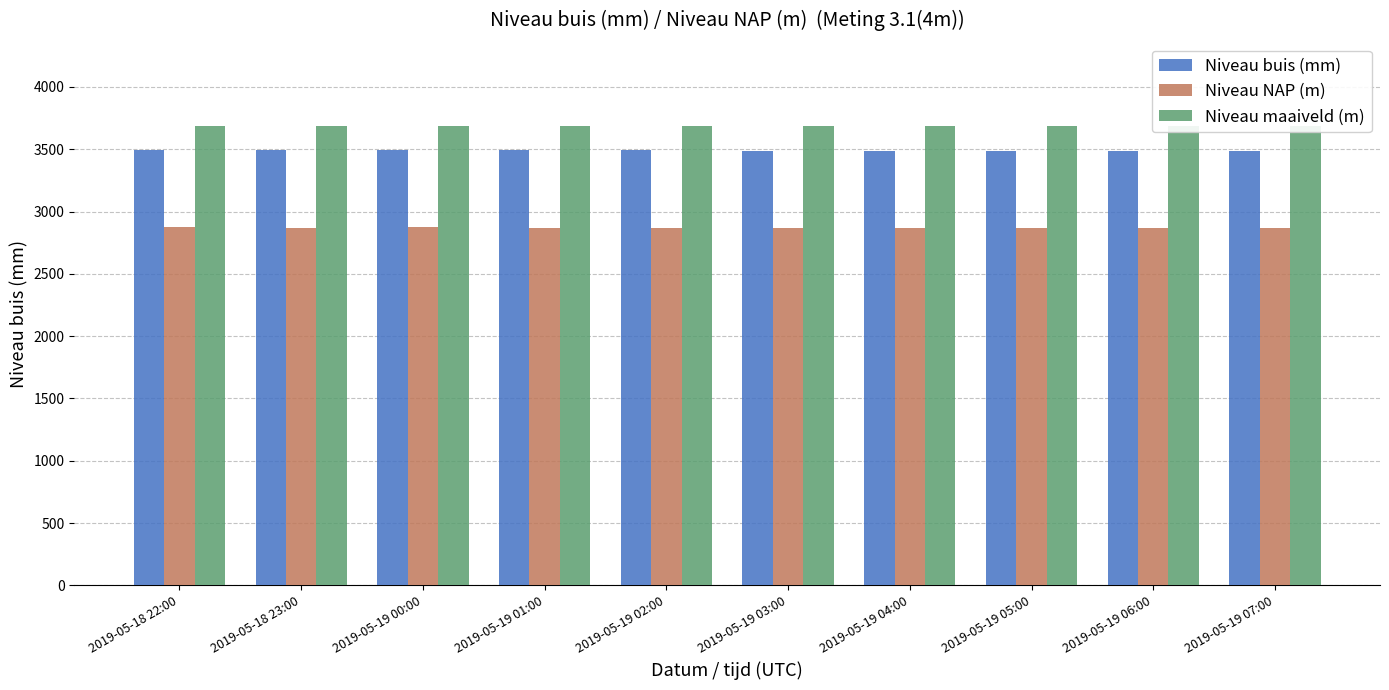

The value of Niveau maaiveld (m) at 2019-05-19 07:00 is 2374. True or false?

False